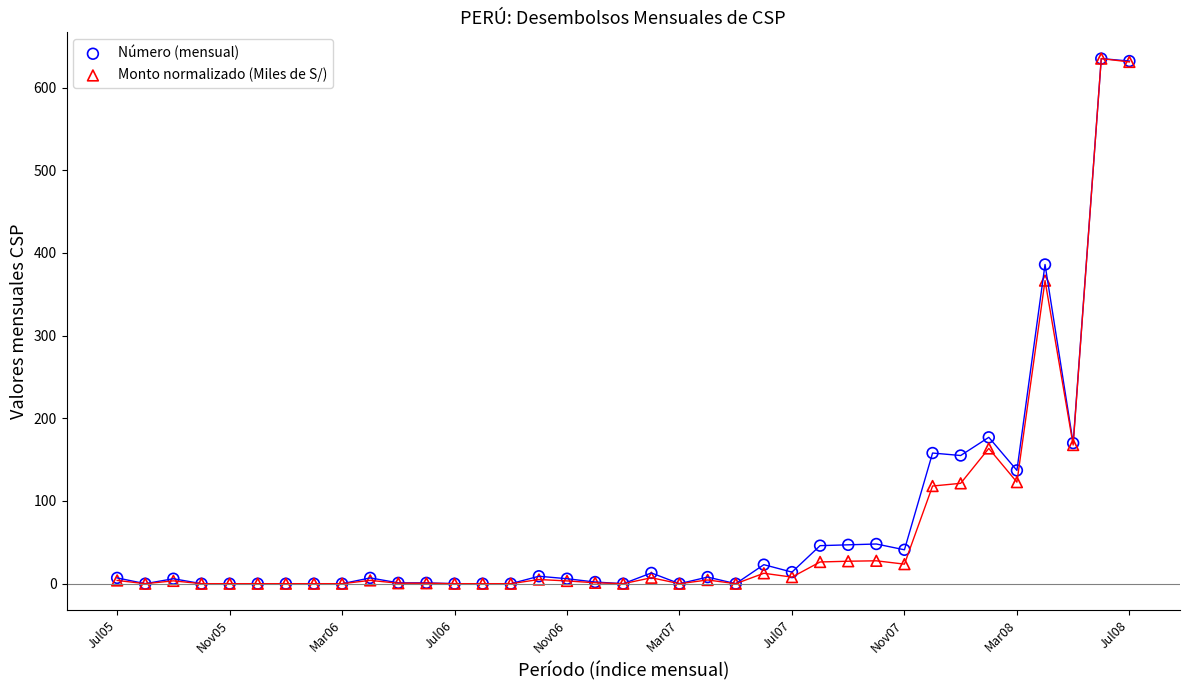

In the Número (mensual) series, what Y value is closest to 317?

386.0